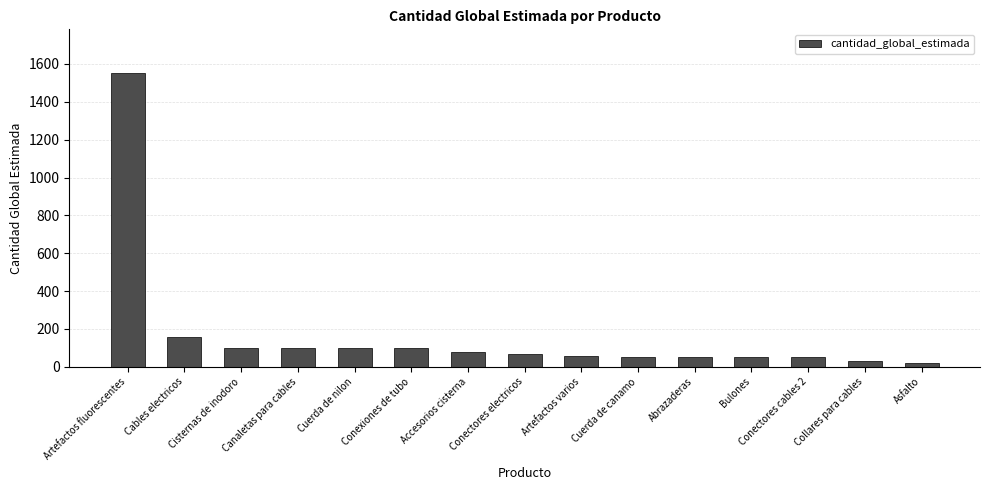

The value at Conectores cables 2 is 50. True or false?

True